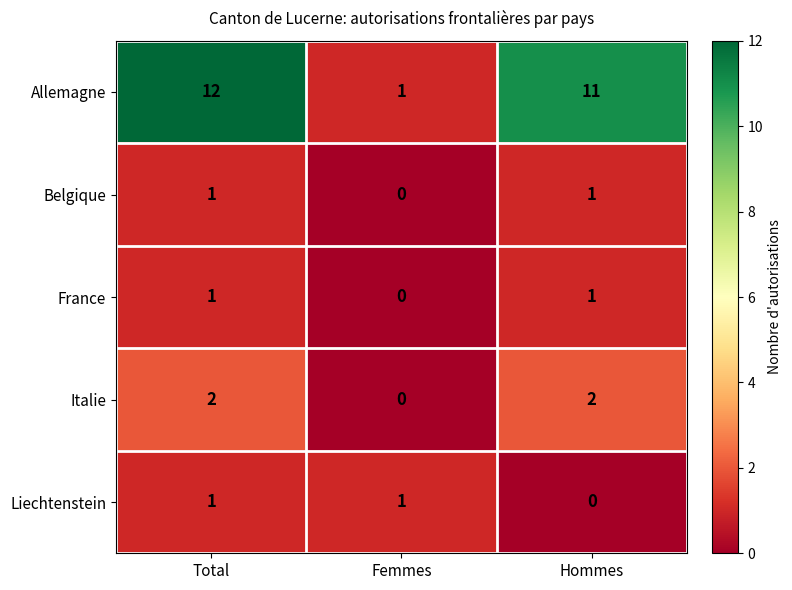

At which category is the sum across all series the highest?

Total